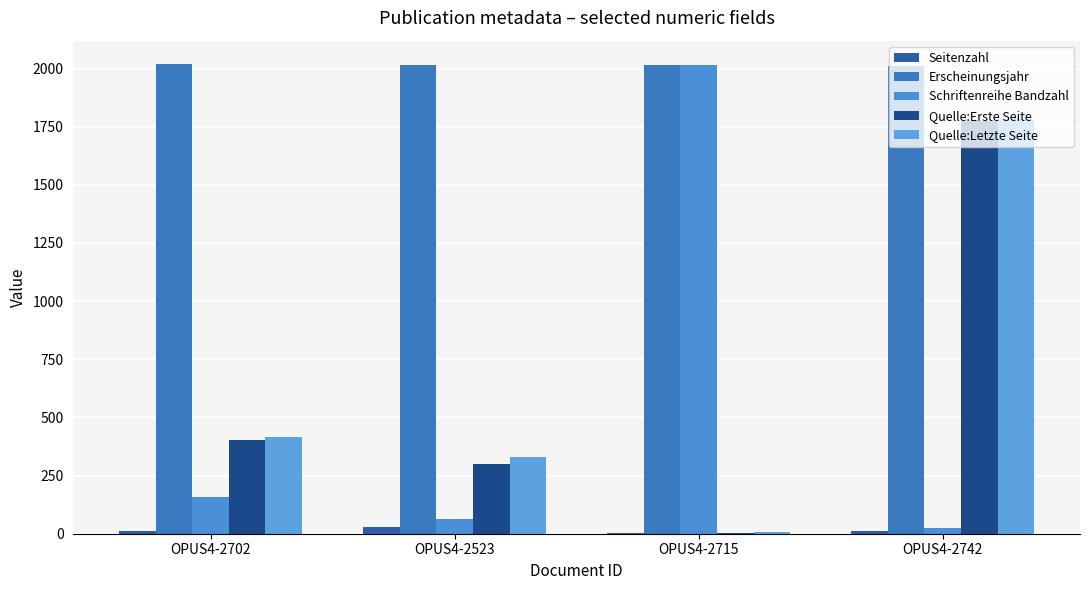

What is the difference between the maximum and second lowest values in the Schriftenreihe Bandzahl series?

1952